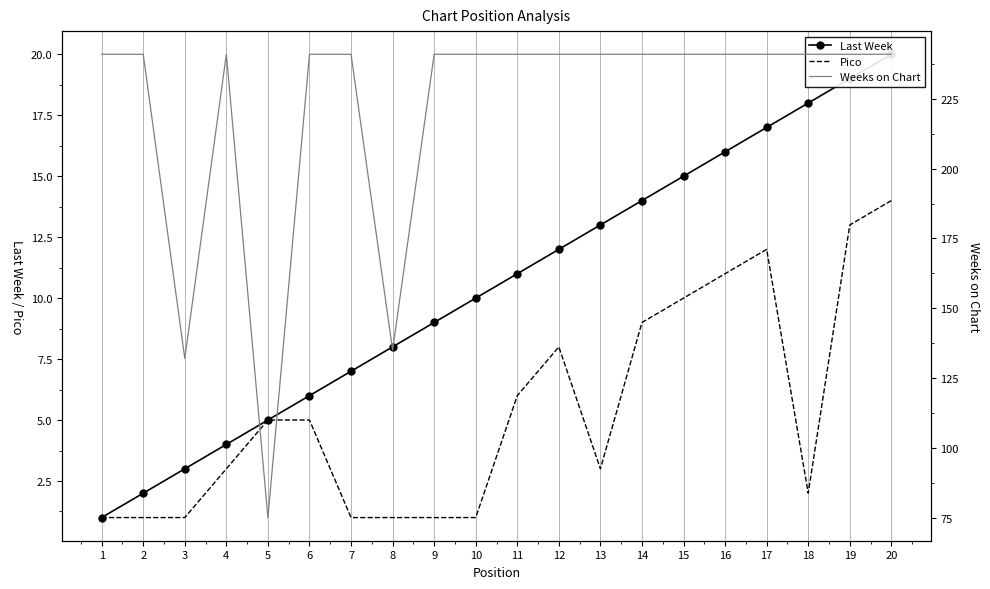

True or false: Pico and Weeks on Chart intersect in this chart.

False